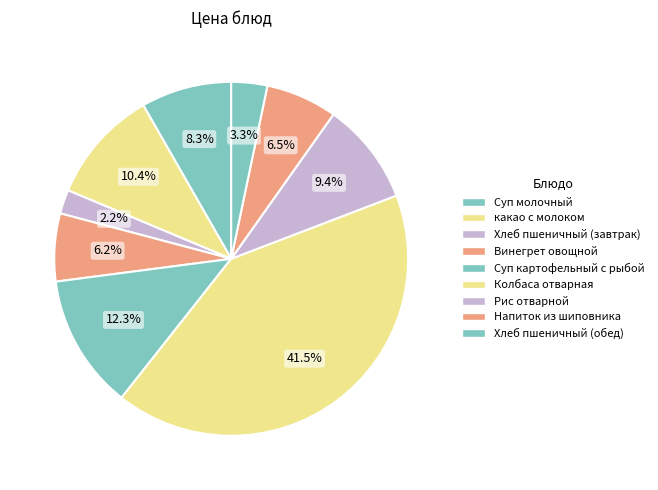

How many slices are in this pie chart?

9